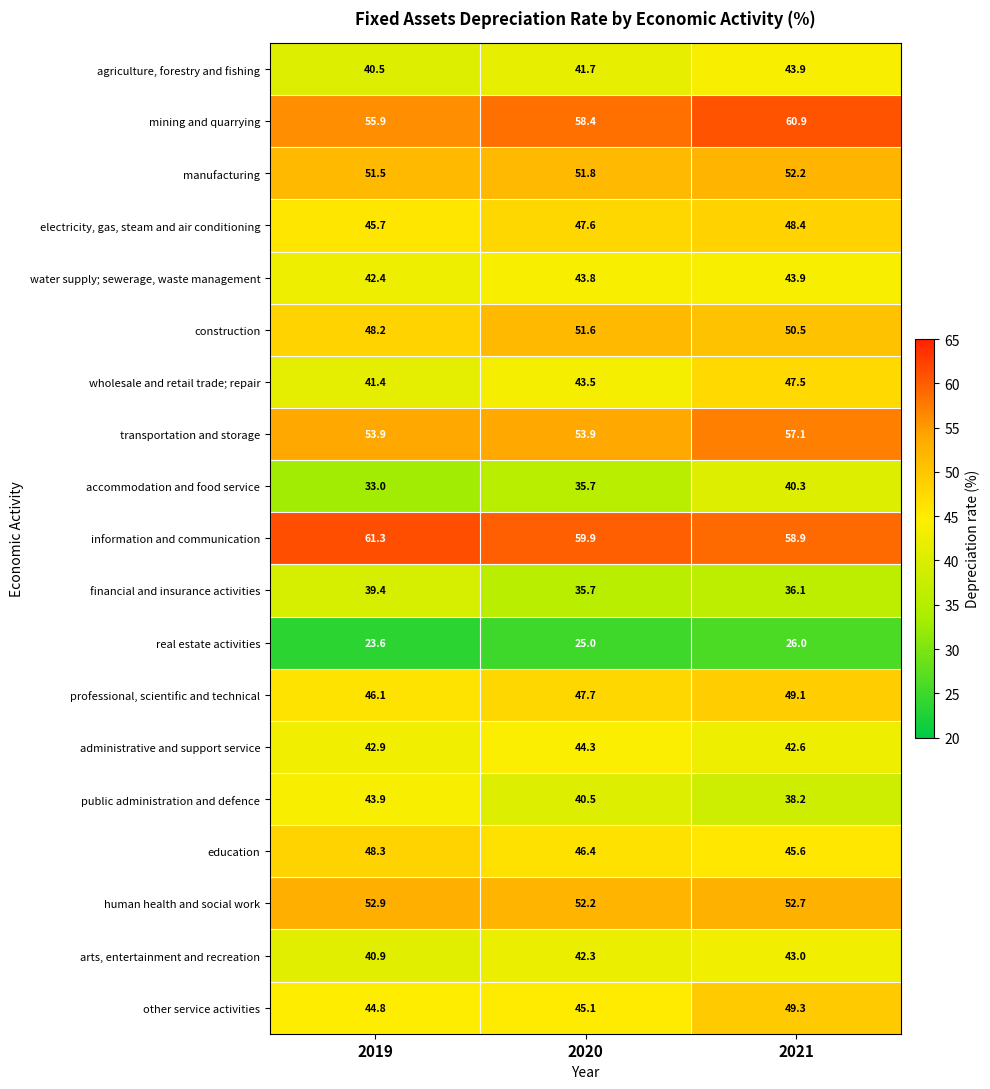

Which series changed the most between 2020 and 2021?

accommodation and food service